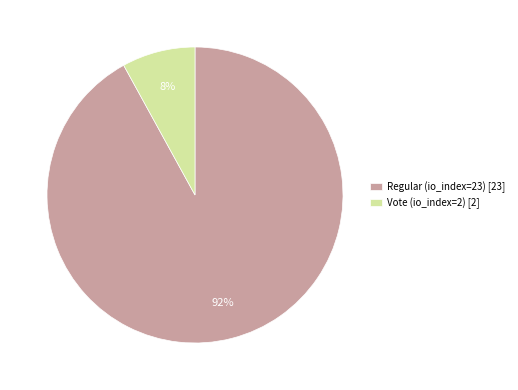

Which slice represents more than half of the pie?

Regular (io_index=23)